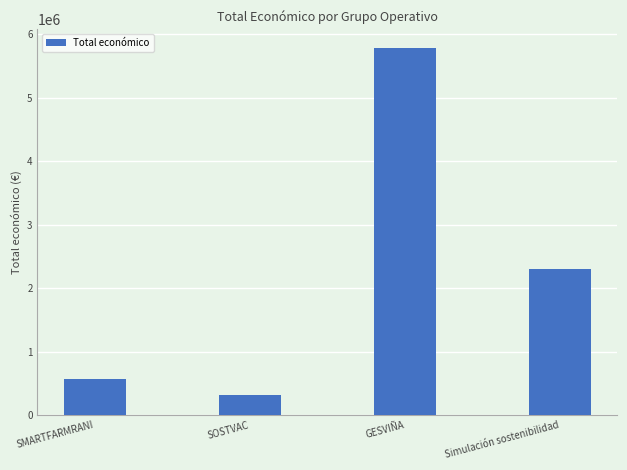

Where is the data nearest to the value 3051887?

Simulación sostenibilidad